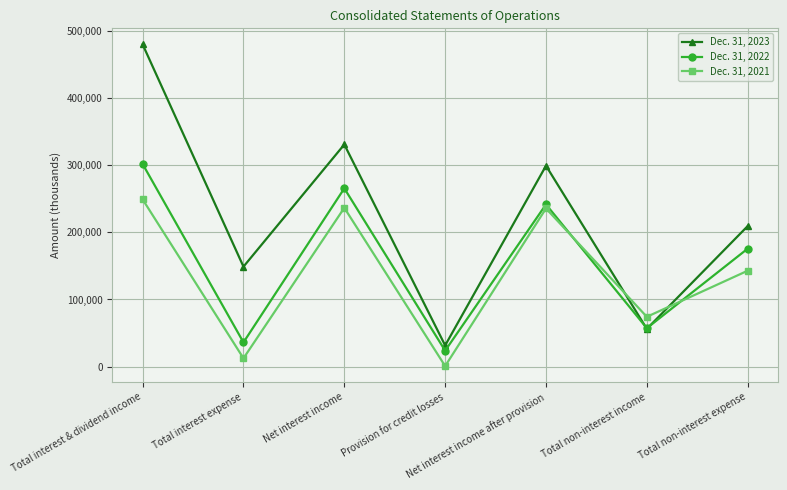

True or false: Dec. 31, 2021 and Dec. 31, 2023 cross at least once.

True